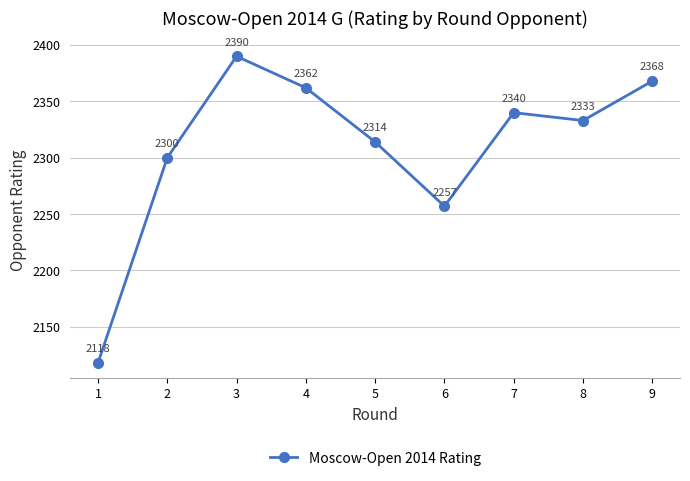

Reading right to left, extract all data points from this chart.

9=2368	8=2333	7=2340	6=2257	5=2314	4=2362	3=2390	2=2300	1=2118